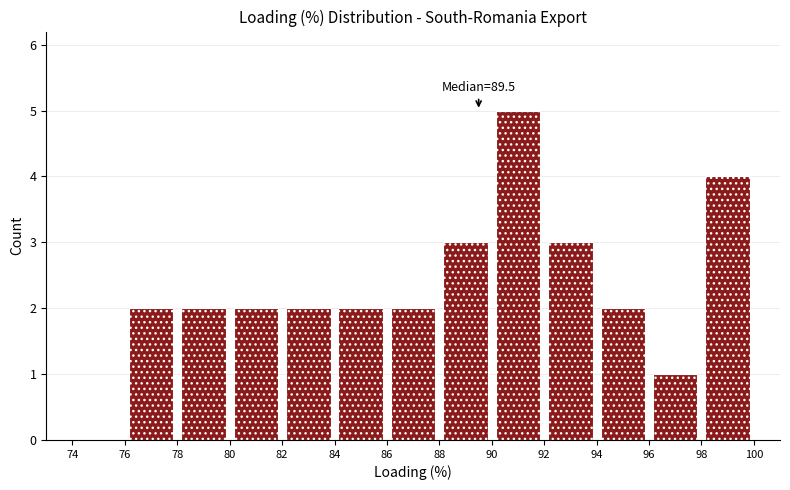

Which range on the x-axis has the tallest bar?

90 to 92